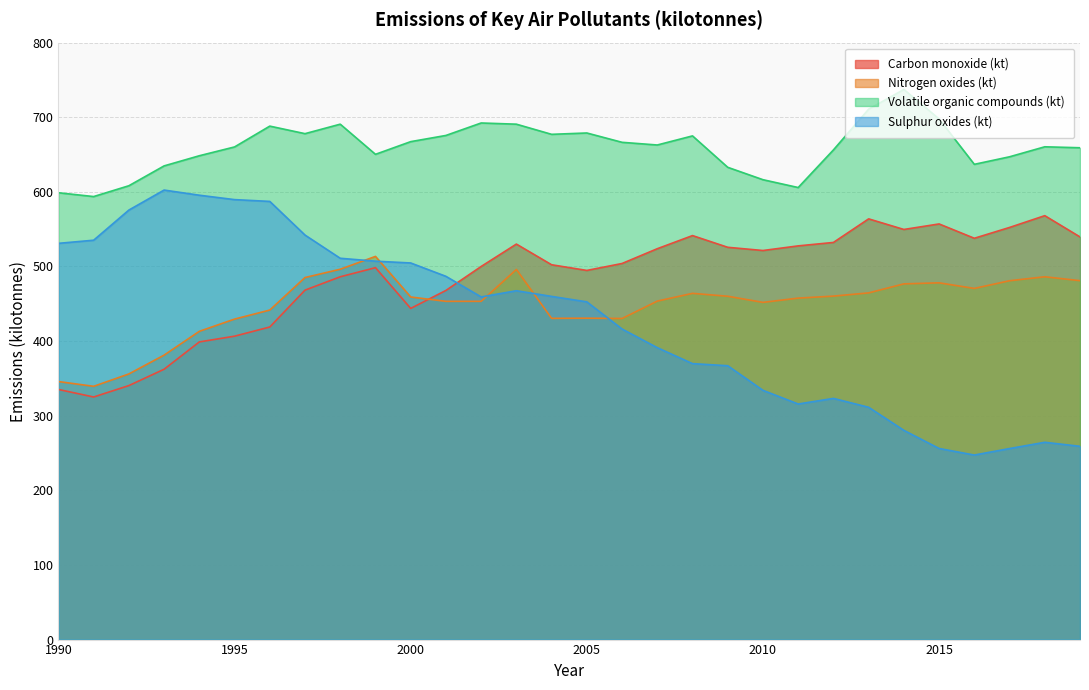

Does the chart display data point markers on the line(s)?

No